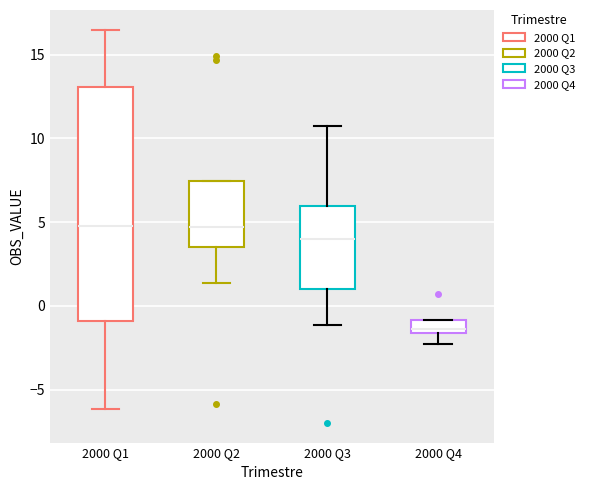

Reading left to right, read every box against the y-axis: the position of its median line, the range the box covers, and the ends of its whiskers. The values are not printed on the chart, so give them approximately, as read against the axis.

2000 Q1: median 5.0, box -1.0 to 13.0, whiskers -6.0 to 16.5
2000 Q2: median 4.5, box 3.5 to 7.5, whiskers 1.5 to 7.5
2000 Q3: median 4.0, box 1.0 to 6.0, whiskers -1.0 to 10.5
2000 Q4: median -1.5 (just above the box's lower edge), box -1.5 to -1.0, whiskers -2.5 to -1.0